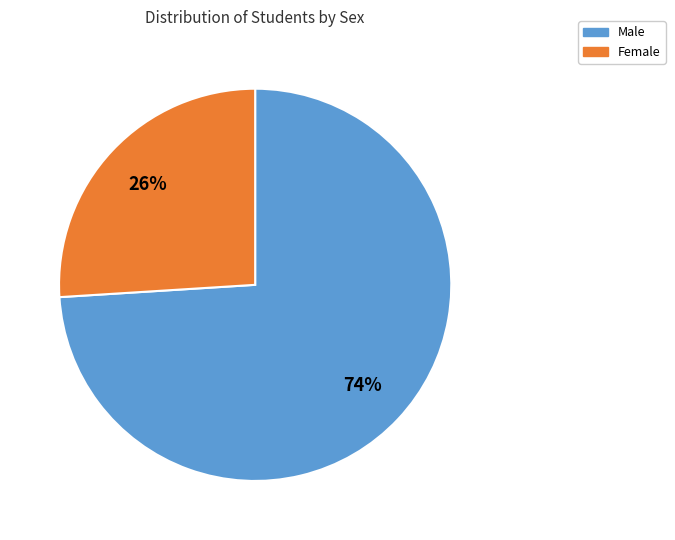

How many slices are in this pie chart?

2